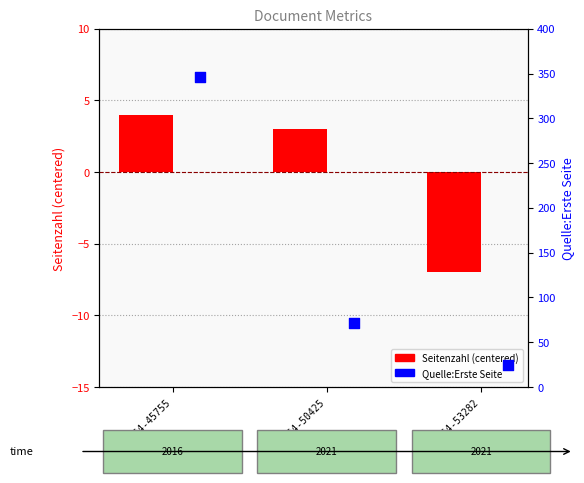

Which series contains the lowest Y value?

Seitenzahl (centered)